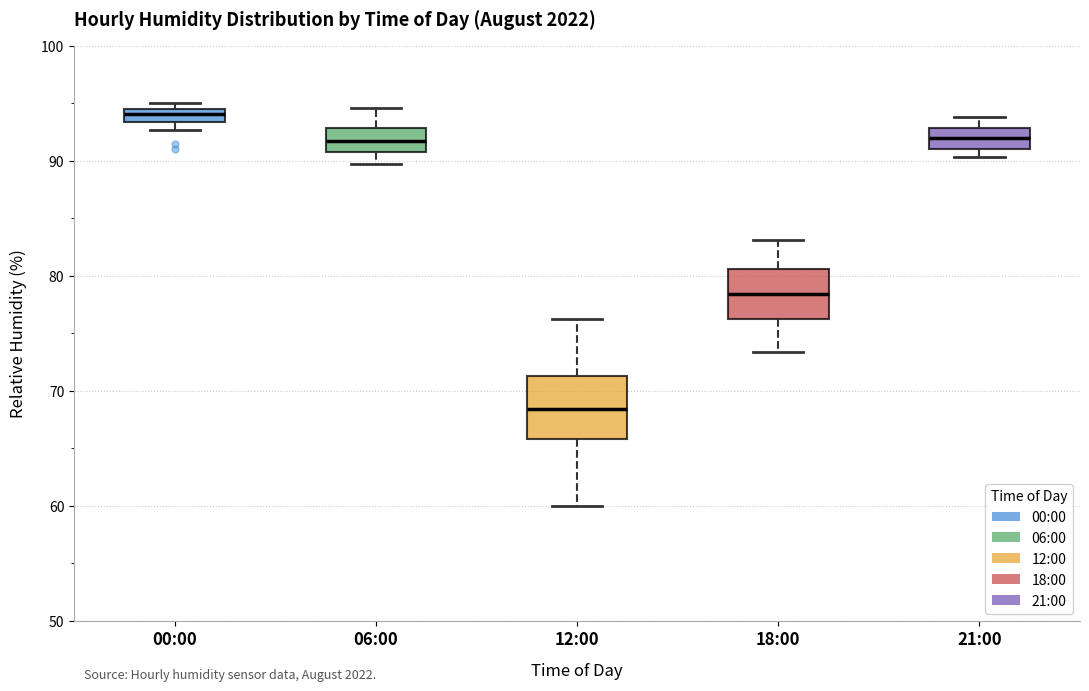

Where is the upper edge of the box for 21:00 on the y-axis? The values are not printed on the chart, so give them approximately, as read against the axis.

93